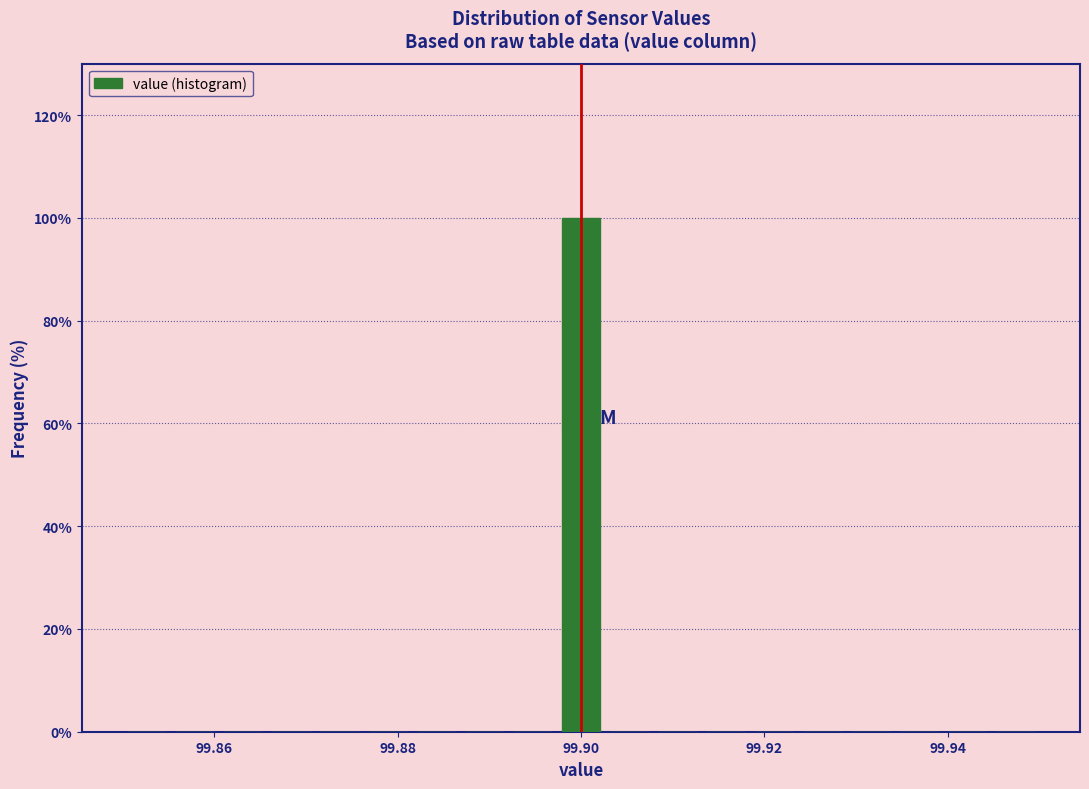

Around what value on the x-axis is the tallest bar? Give the approximate position of its centre, as read against the axis.

99.900